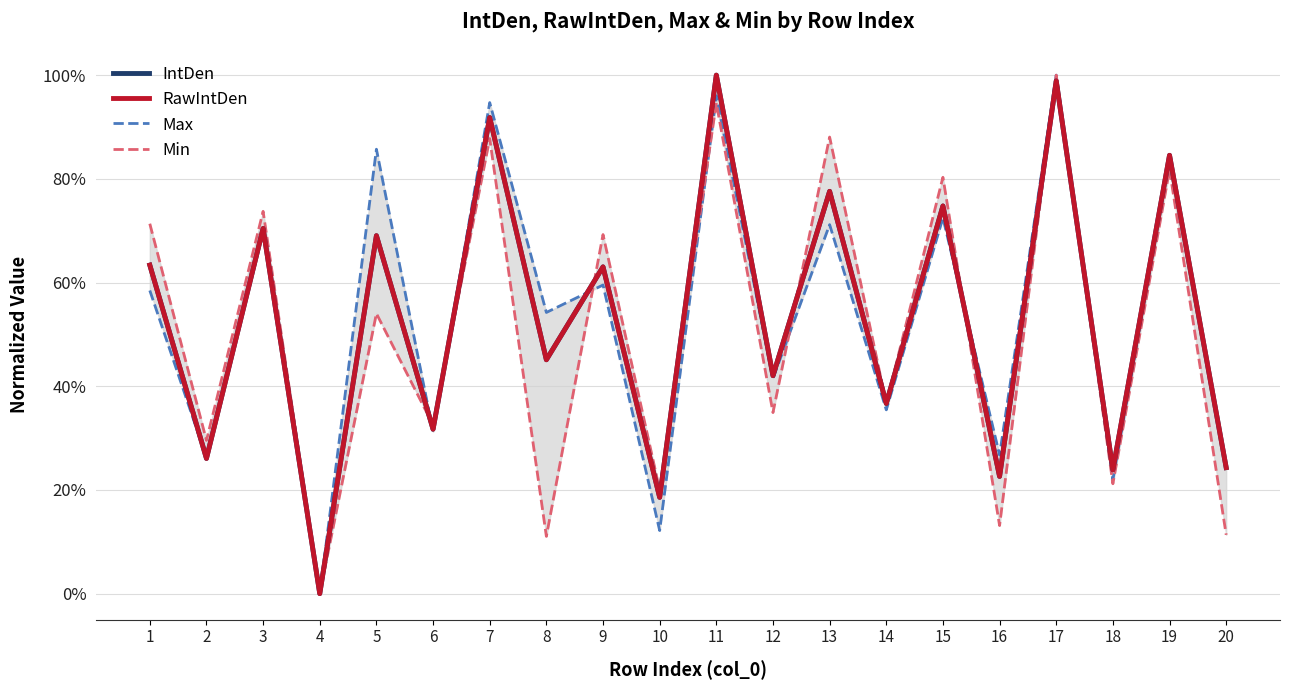

What is the highest value of the Min series?

1.0